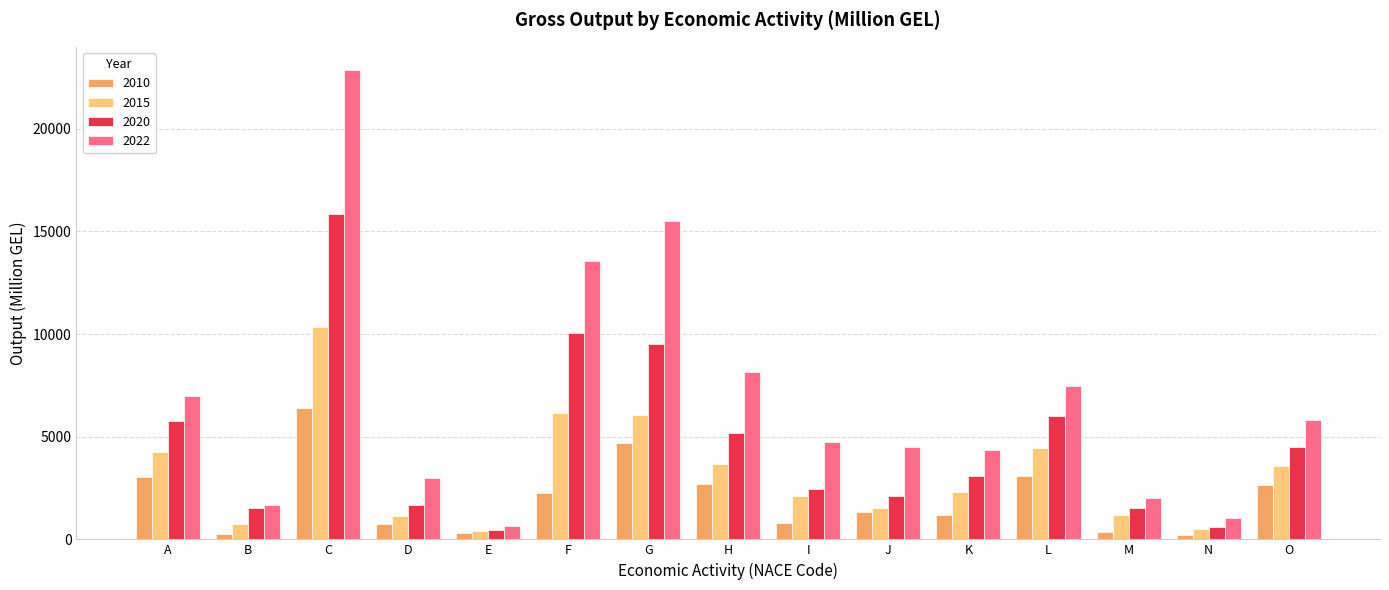

How many data points in 2022 are above 4765?

8